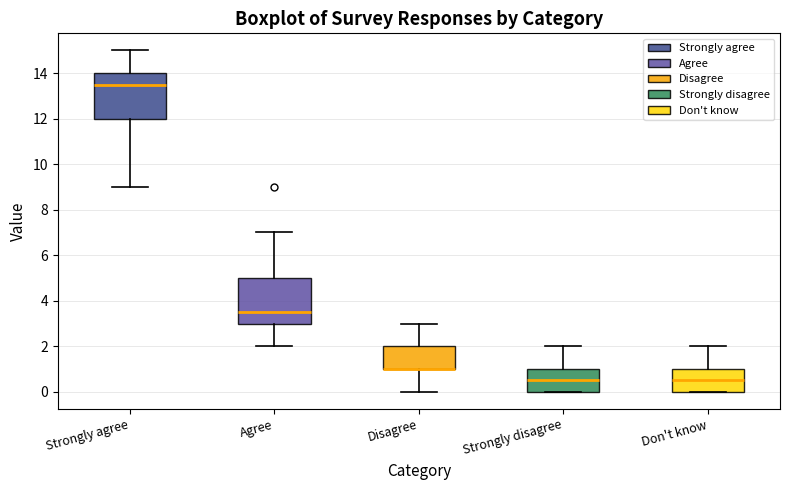

Reading left to right, transcribe this box plot: for each box, give where its median line is, the range the box spans, and where its two whiskers end, as read against the y-axis. The values are not printed on the chart, so give them approximately, as read against the axis.

Strongly agree: median 13.6, box 12.0 to 14.0, whiskers 9.0 to 15.0
Agree: median 3.6, box 3.0 to 5.0, whiskers 2.0 to 7.0
Disagree: median 1.0 (drawn on the box's lower edge), box 1.0 to 2.0, whiskers 0.0 to 3.0
Strongly disagree: median 0.6, box 0.0 to 1.0, whiskers 0.0 to 2.0
Don't know: median 0.6, box 0.0 to 1.0, whiskers 0.0 to 2.0